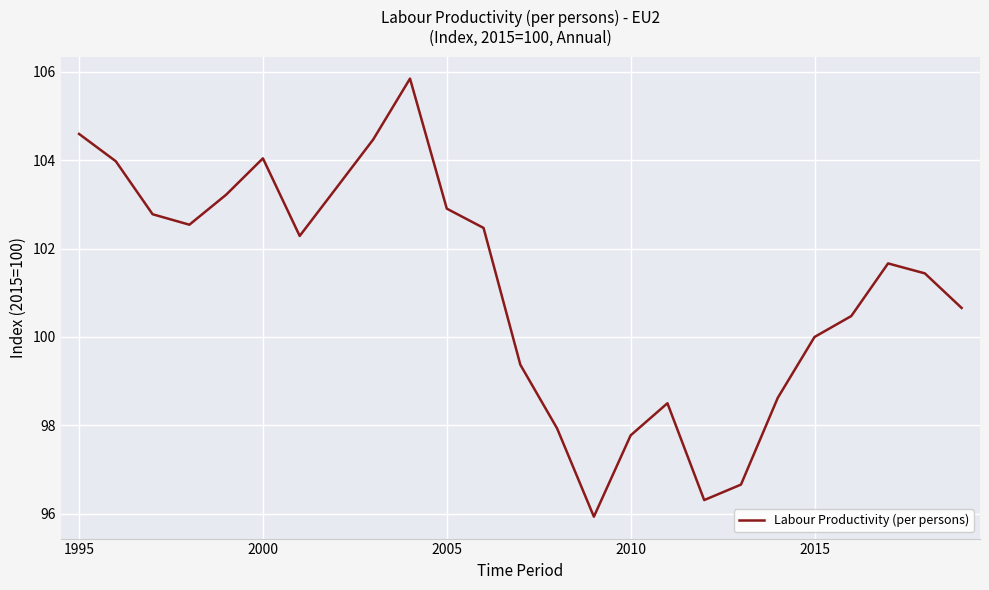

What is the maximum value shown in the chart?

105.8